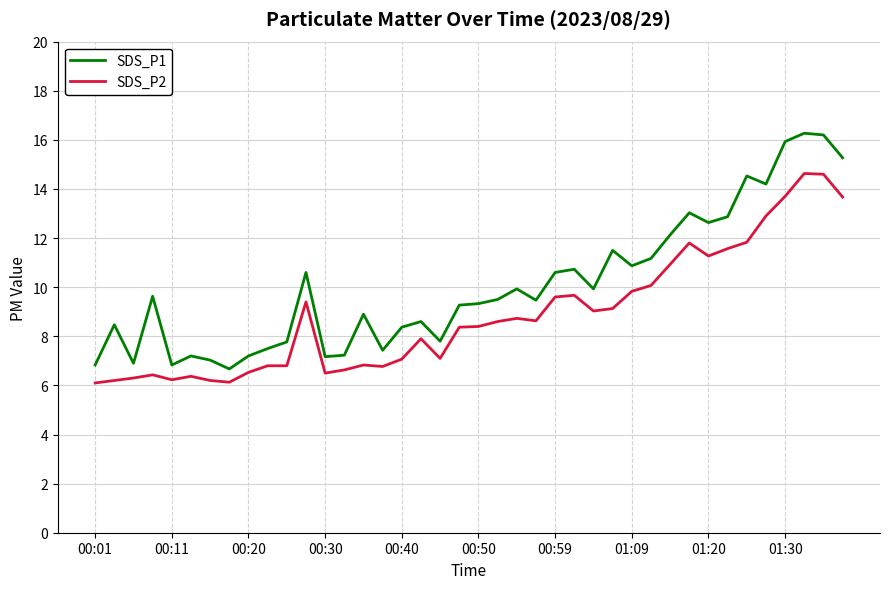

What is the difference between the maximum and minimum values in the SDS_P1 series?

9.6